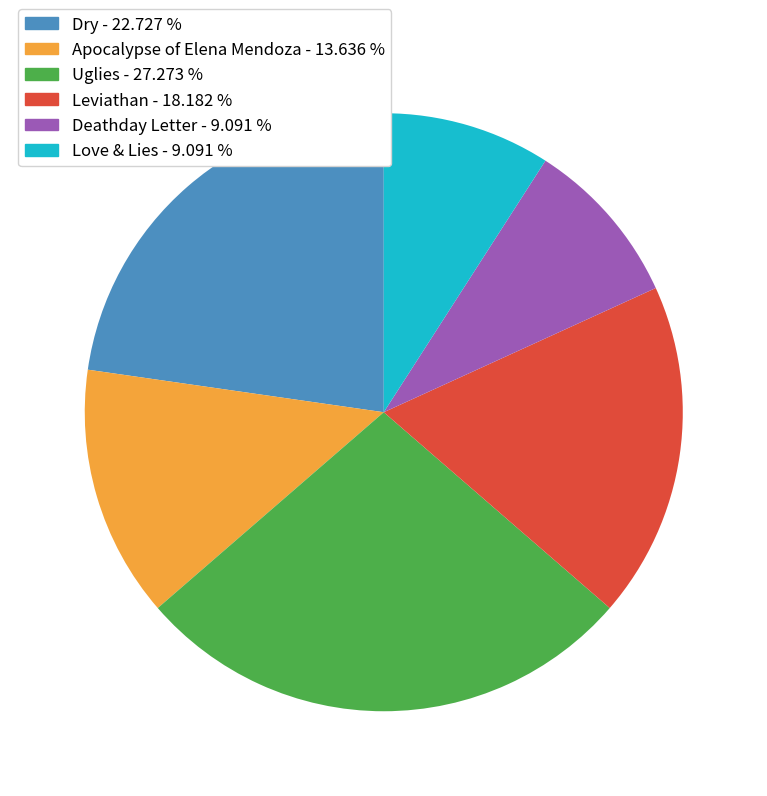

Which slice is the largest?

Uglies